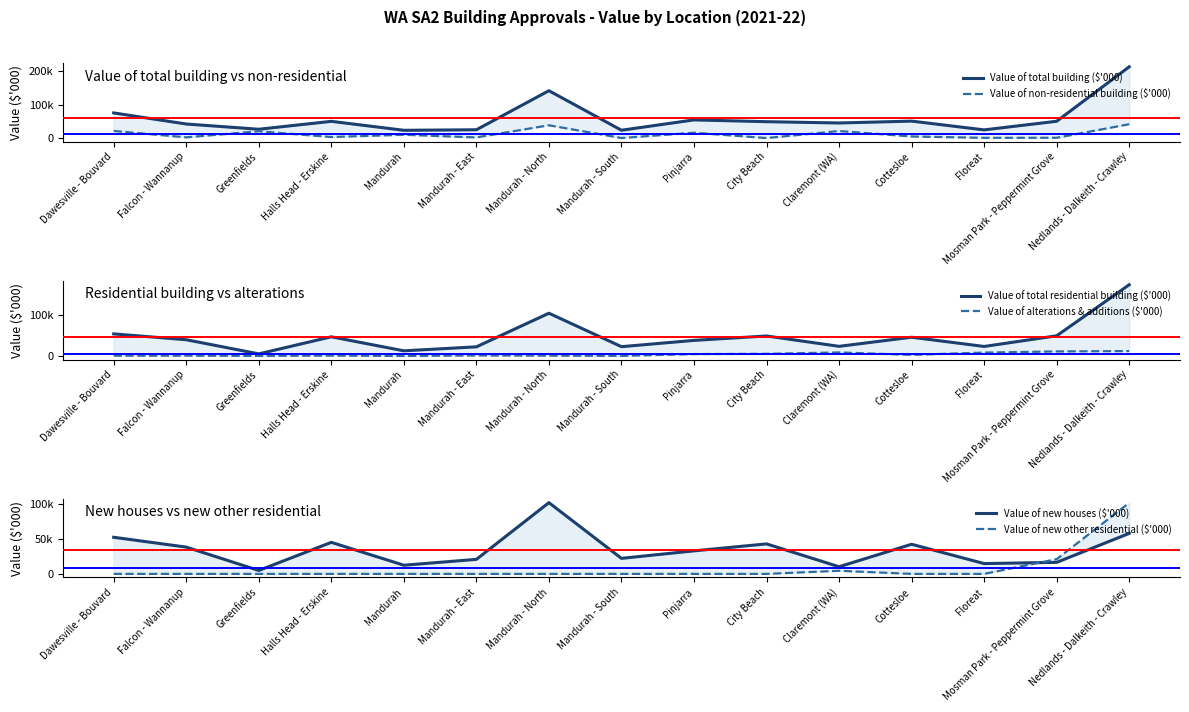

What is the lowest value of the Value of alterations & additions ($'000) series?

998.8